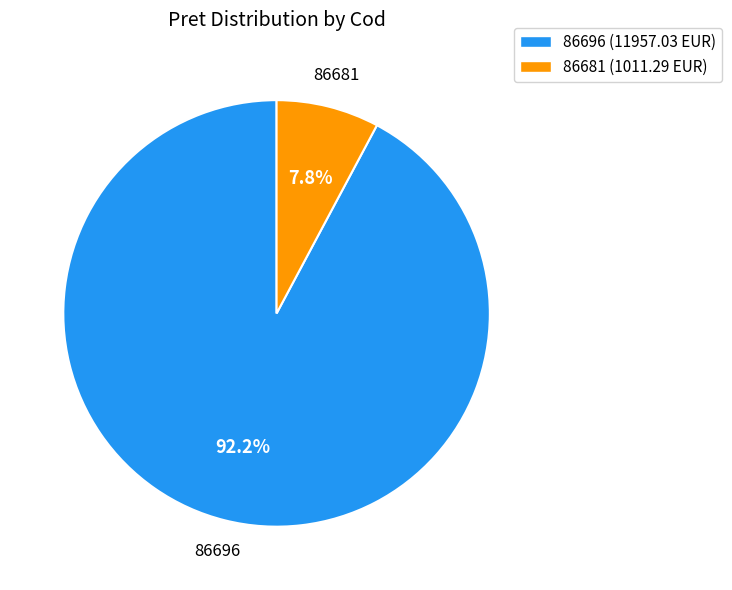

What portion of the pie excludes 86681?

92.2%